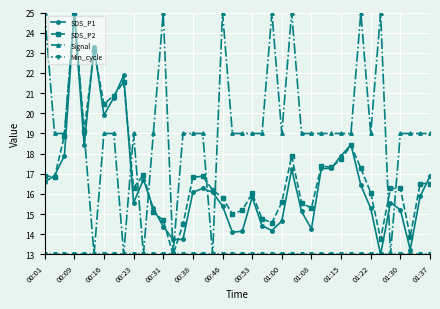

What is the maximum value shown in the chart?

25.0